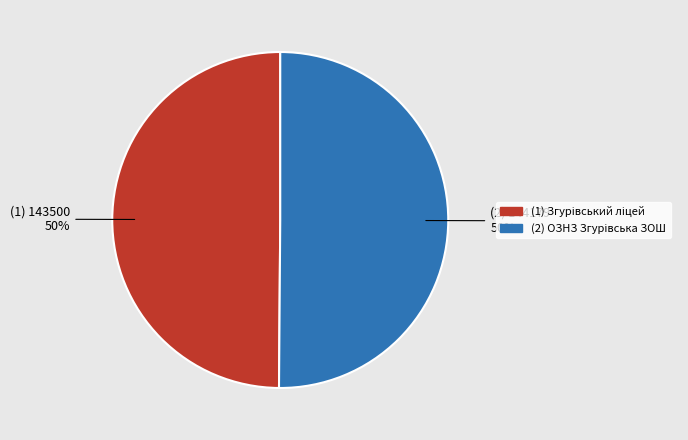

To the nearest percent, what is the average slice percentage?

50%